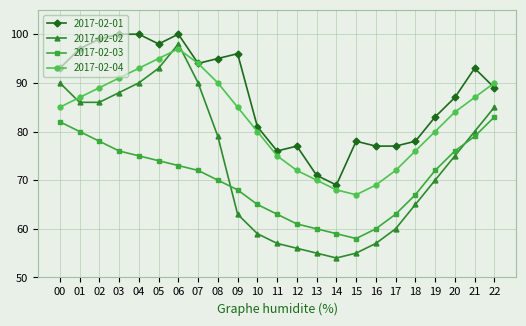

Is it true that 2017-02-03 equals 79 at 21?

True